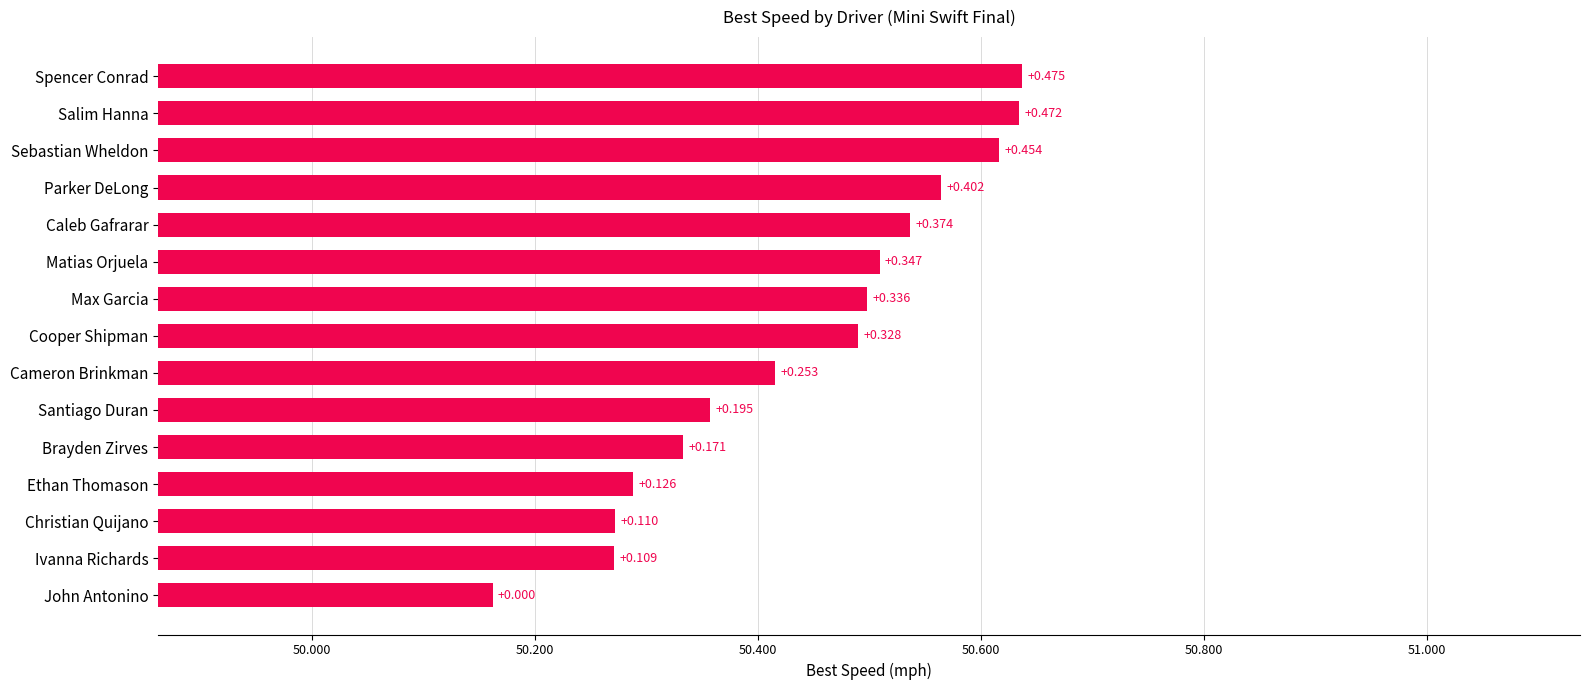

Are the bars horizontal?

Yes